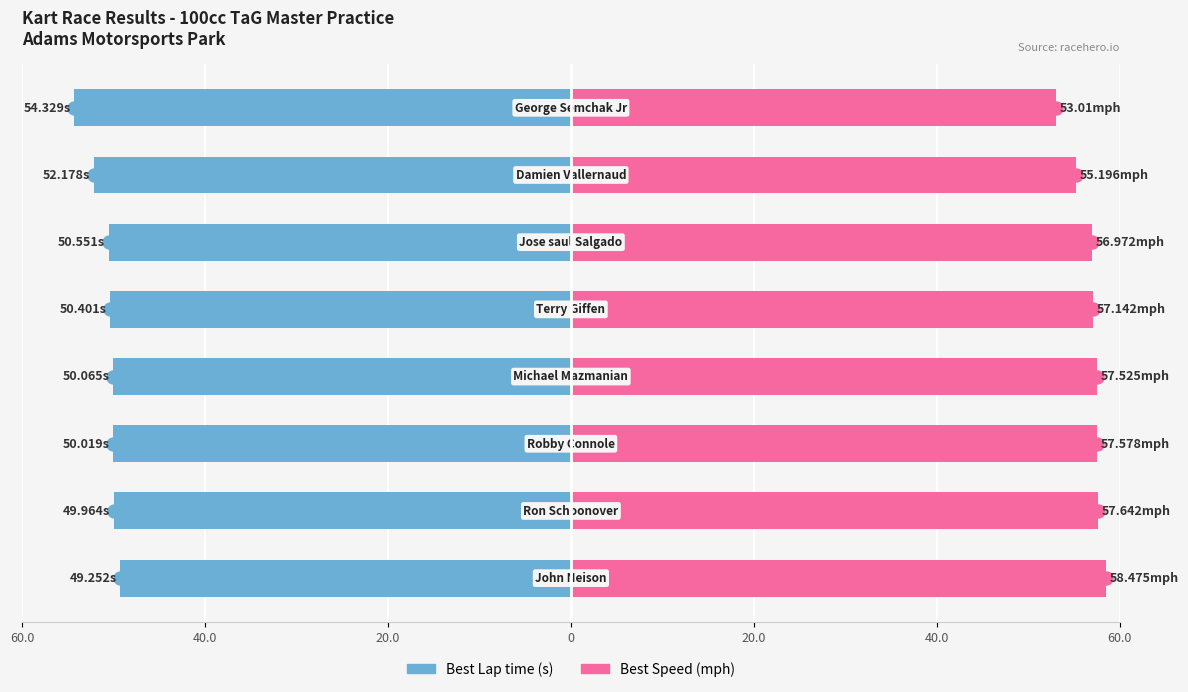

List the series in order of their overall mean, highest first.

Best Speed, Best Lap time